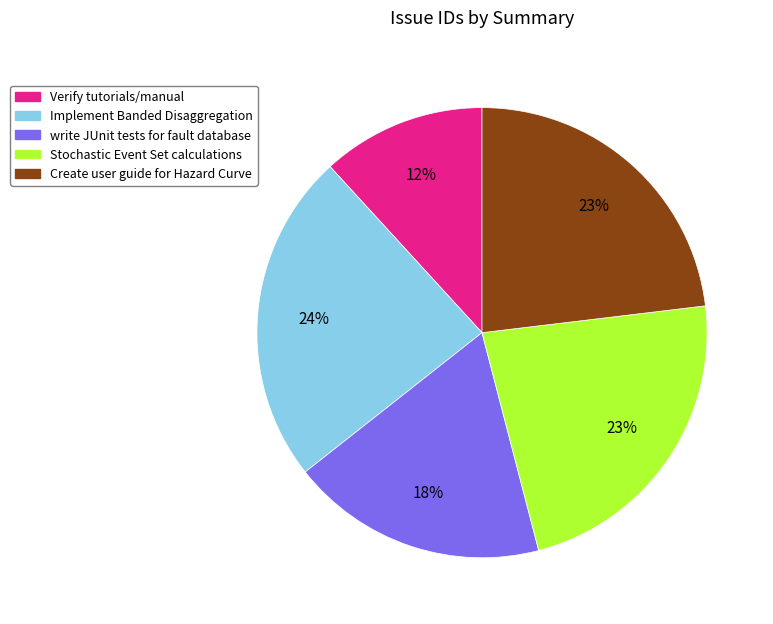

Is there any slice that represents more than half of the pie?

No